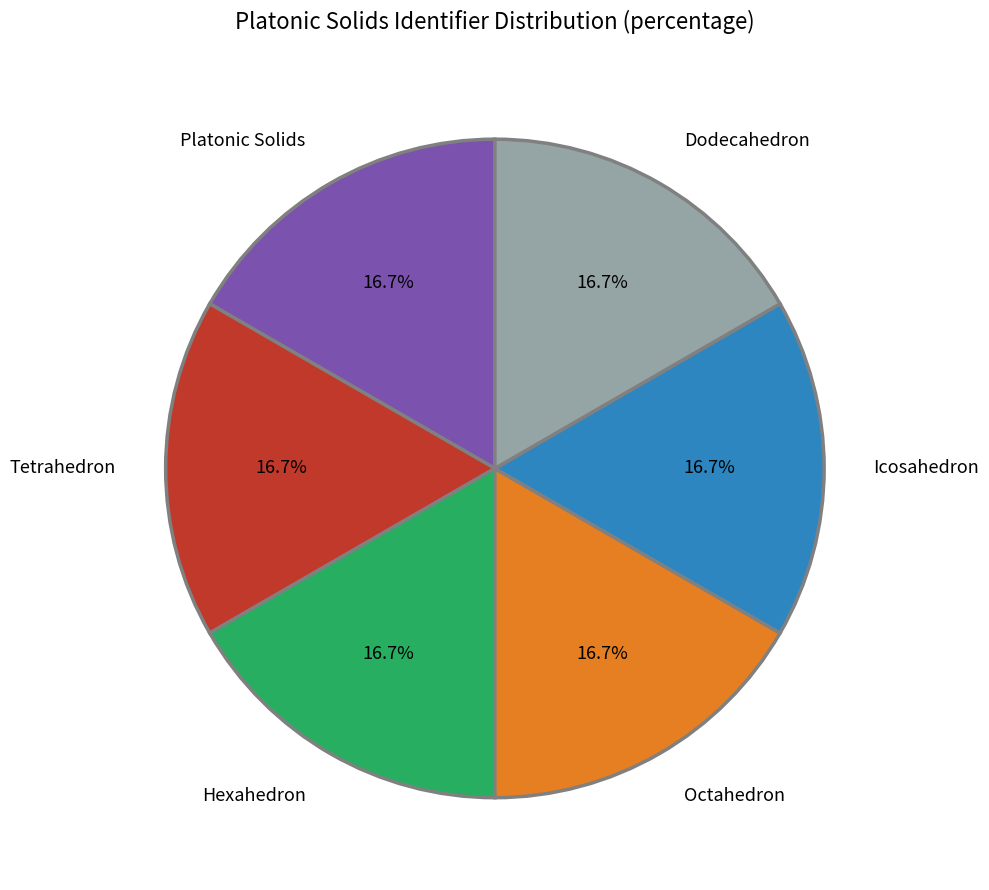

Combined, do Dodecahedron and Octahedron account for over 50%?

No